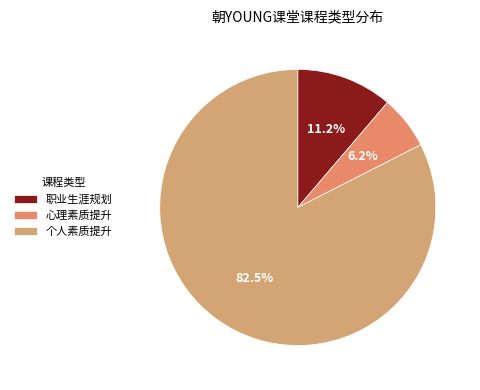

To the nearest percent, what is the difference between the 职业生涯规划 and 心理素质提升 slice percentages?

5%